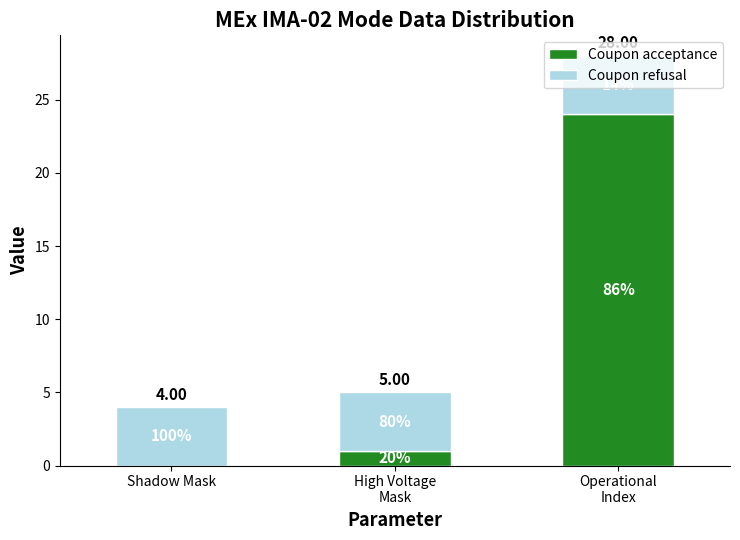

Are the bars grouped side by side (vs. stacked)?

No